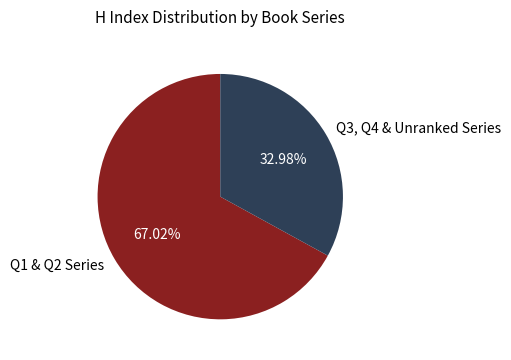

Do Q3, Q4 & Unranked Series and Q1 & Q2 Series together represent more than half of the pie?

Yes